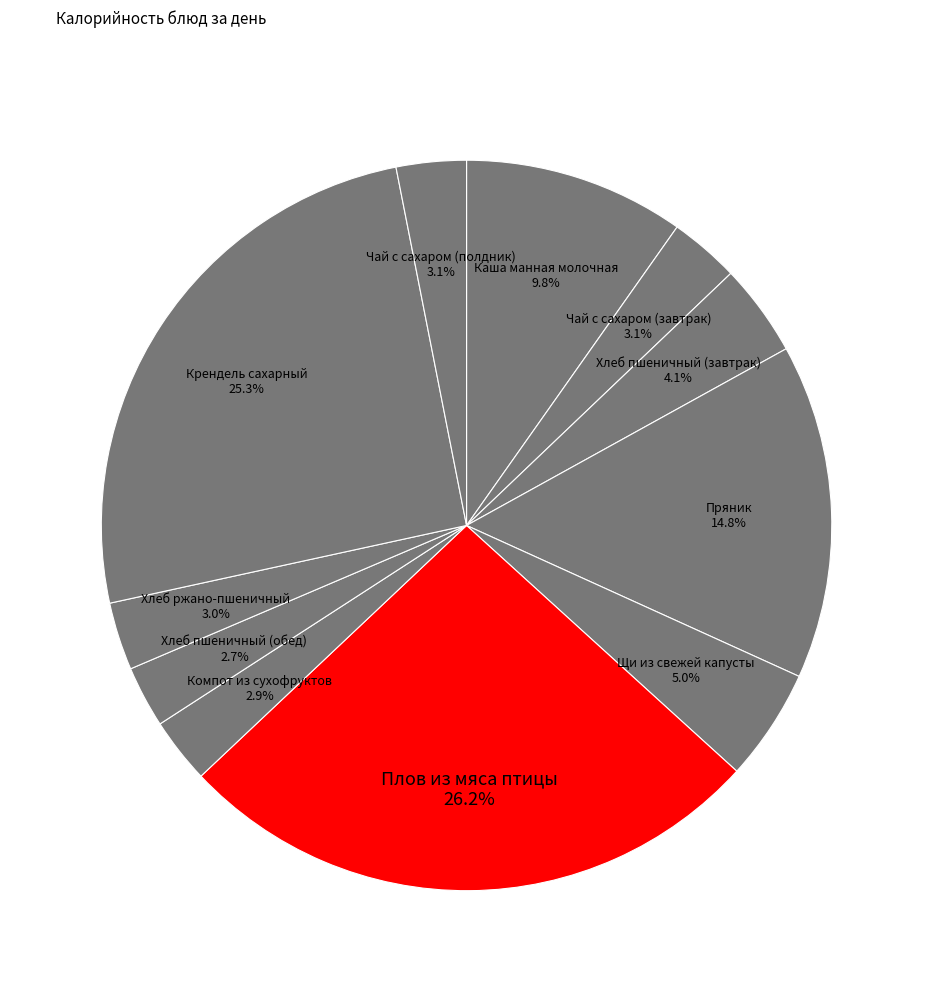

Do Хлеб пшеничный (завтрак) and Щи из свежей капусты together represent more than half of the pie?

No